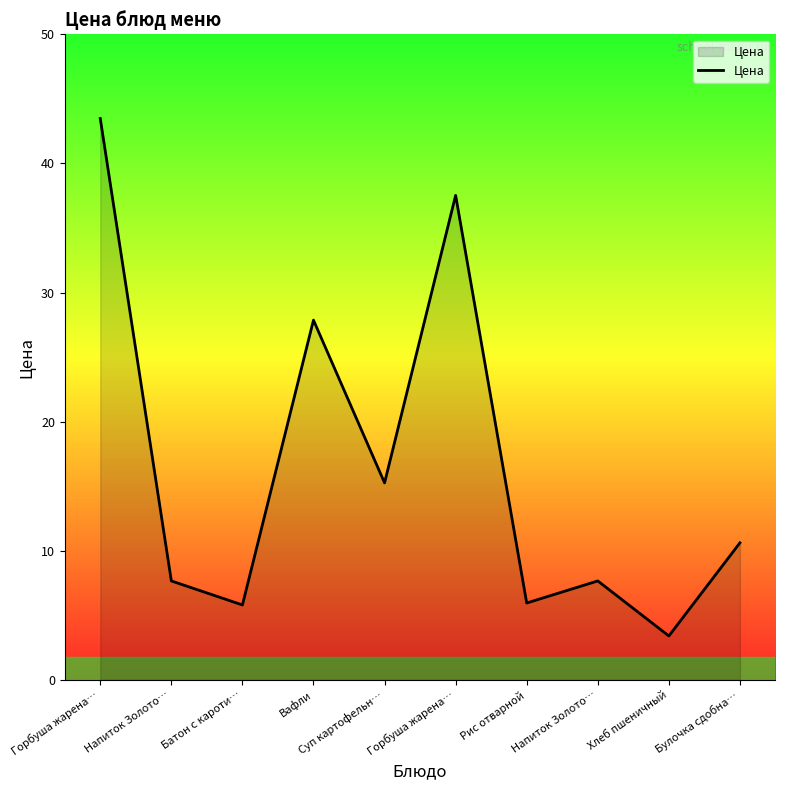

Is this an area chart (filled region under the line)?

Yes